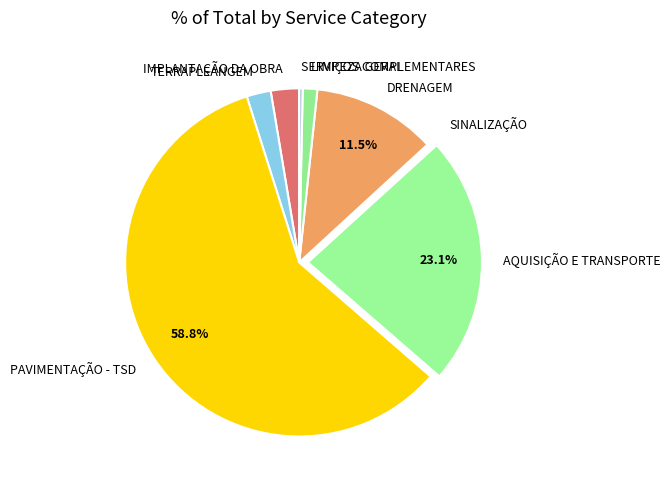

Which has a higher value, PAVIMENTAÇÃO - TSD or DRENAGEM?

PAVIMENTAÇÃO - TSD